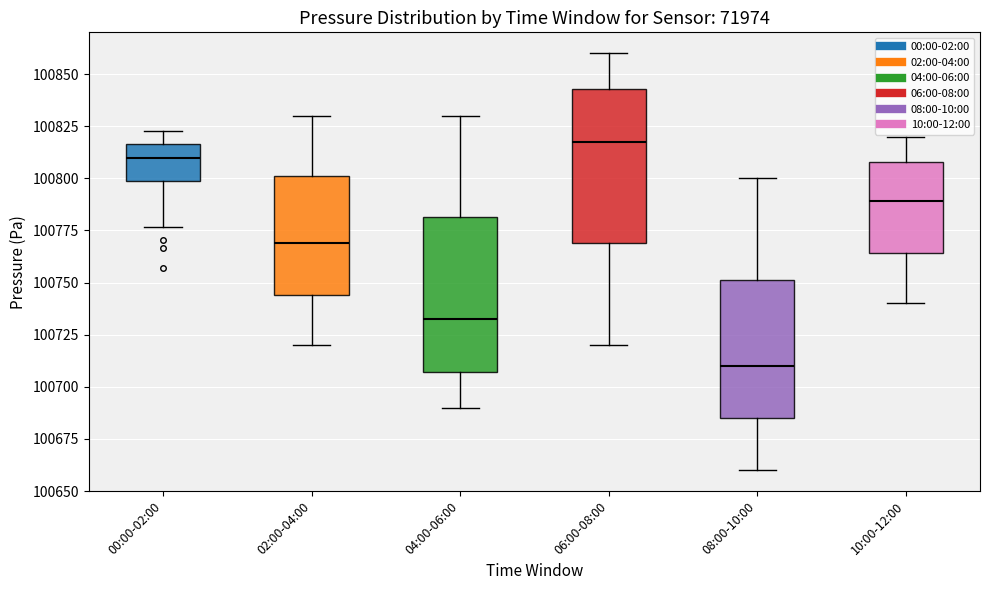

Where is the upper edge of the box for 02:00-04:00 on the y-axis? The values are not printed on the chart, so give them approximately, as read against the axis.

100800